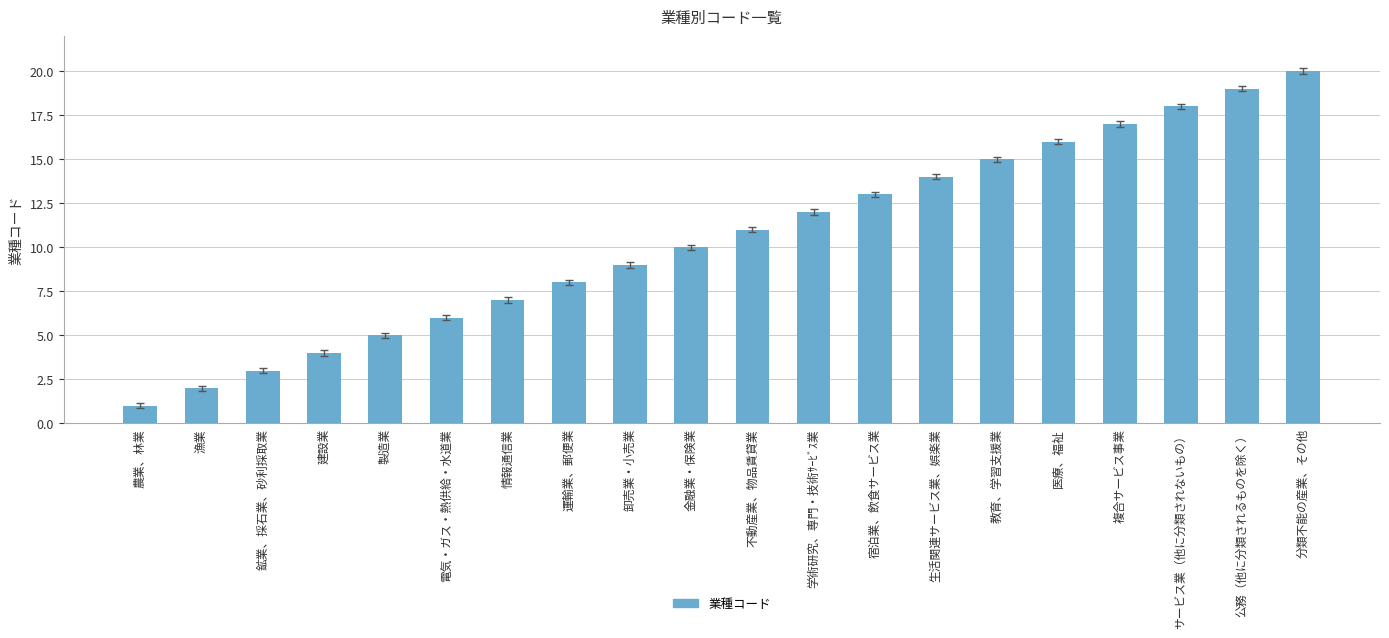

Is it true that the value at 電気・ガス・熱供給・水道業 is 6?

True